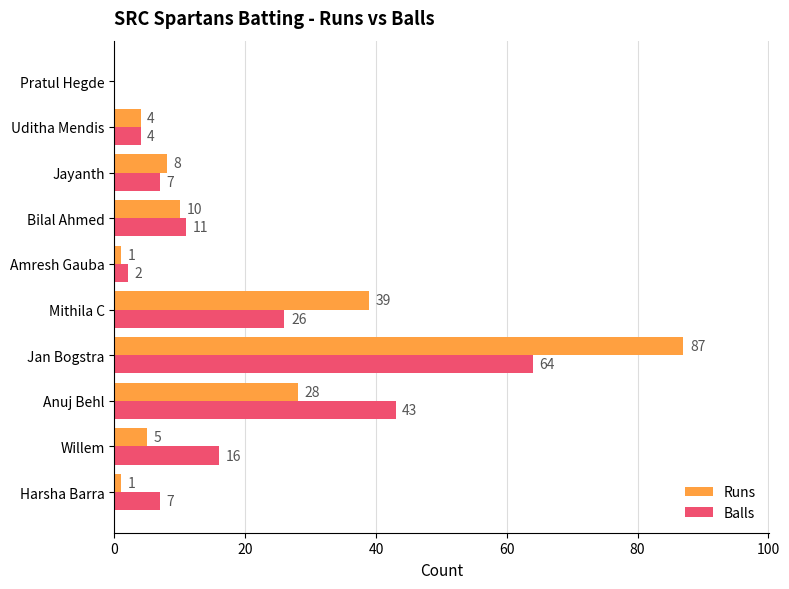

At which category does the chart reach its peak across all series?

Jan Bogstra